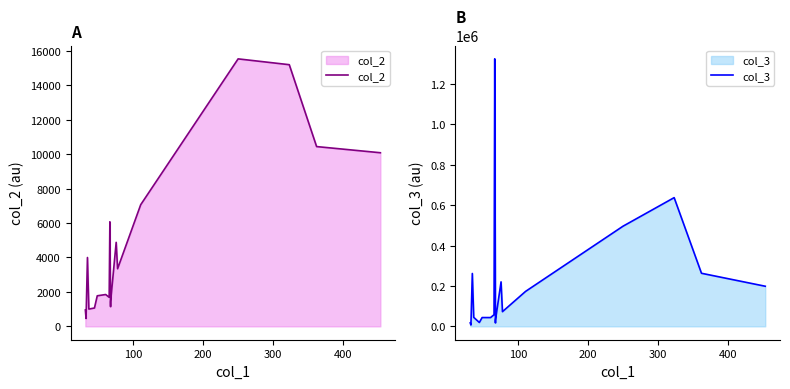

List the series in order of their overall mean, lowest first.

col_2, col_3